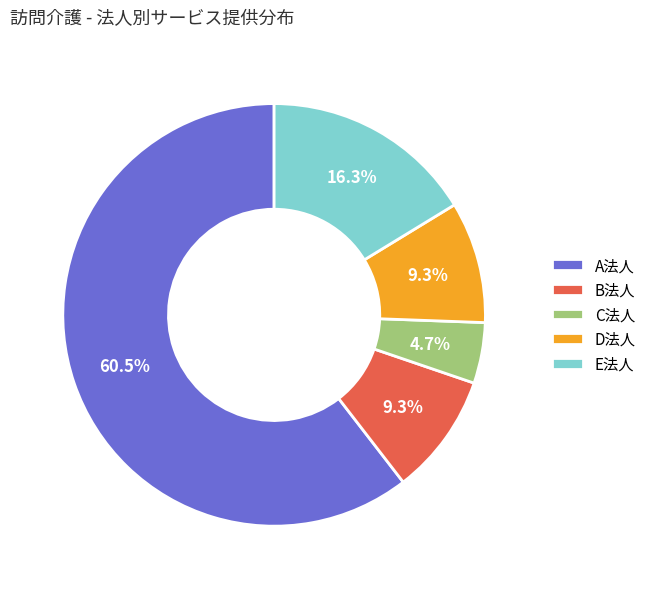

What is the smallest slice in the pie chart?

C法人